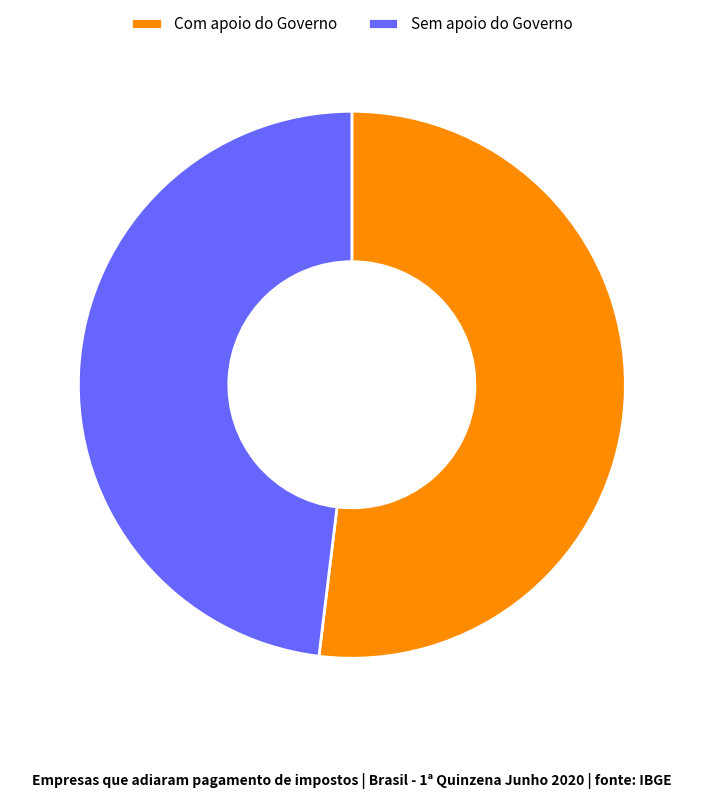

The Sem apoio do Governo slice represents 38% of the pie. True or false?

False